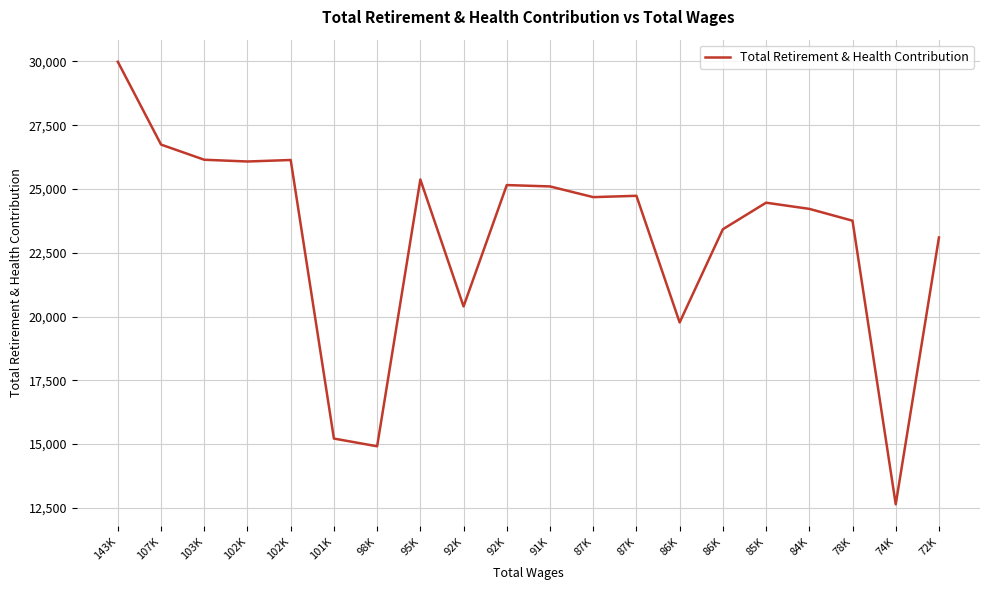

Reading left to right, extract all data points from this chart.

143K=29987	107K=26741	103K=26147	102K=26078	102K=26137	101K=15216	98K=14913	95K=25372	92K=20396	92K=25154	91K=25101	87K=24681	87K=24733	86K=19768	86K=23422	85K=24463	84K=24221	78K=23757	74K=12638	72K=23099